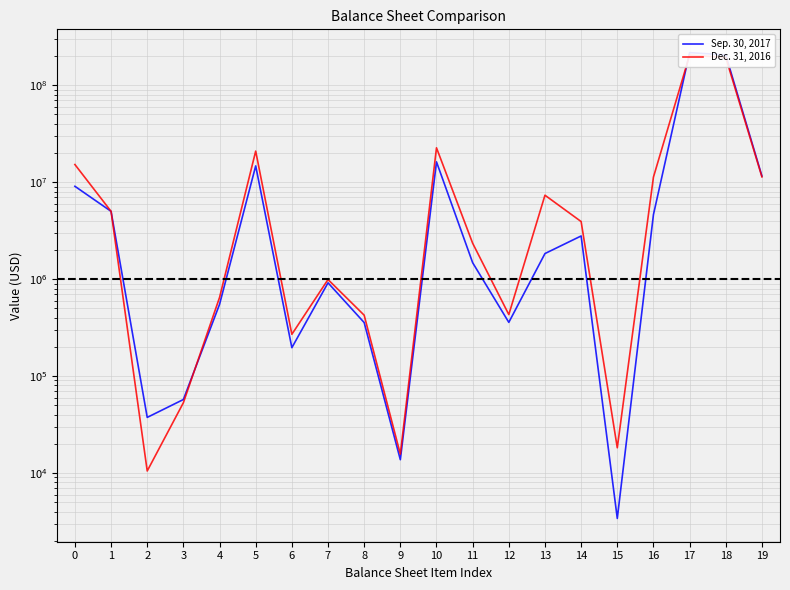

At which category does Sep. 30, 2017 reach its first local valley?

2